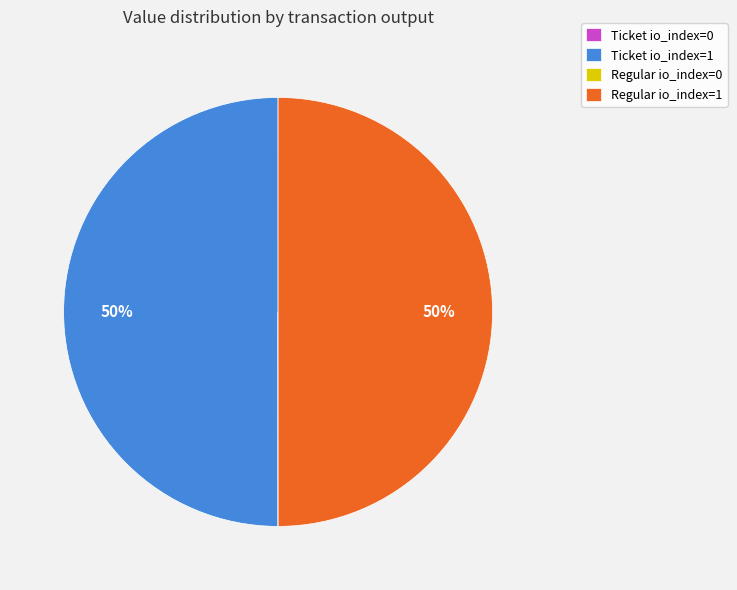

To the nearest percent, what is the average slice percentage?

25%